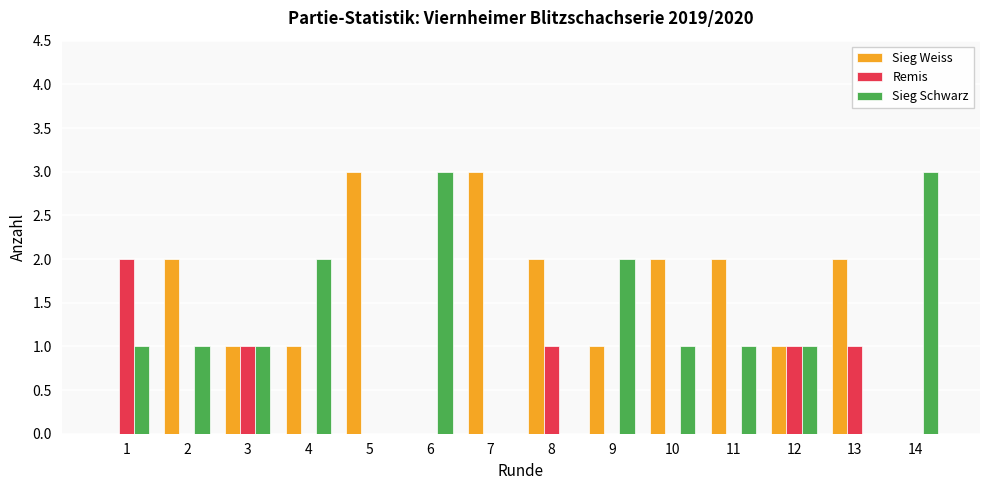

Are the bars horizontal?

No